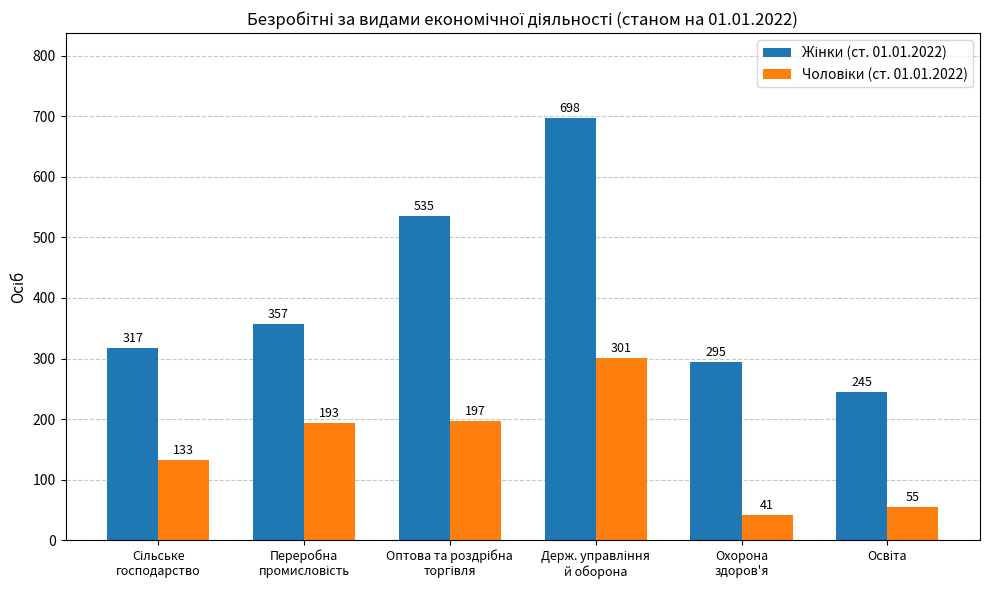

At how many categories does at least one series exceed 131?

6